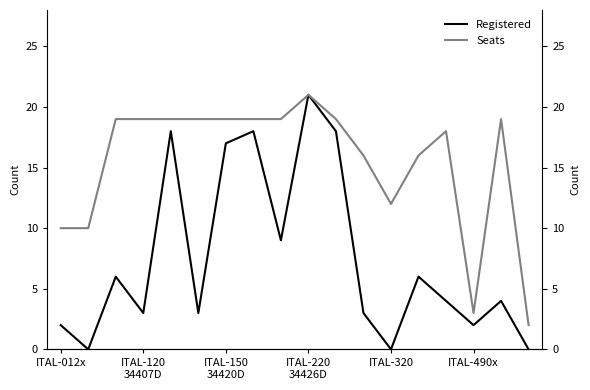

True or false: Registered has a value of 25 at 7.

False